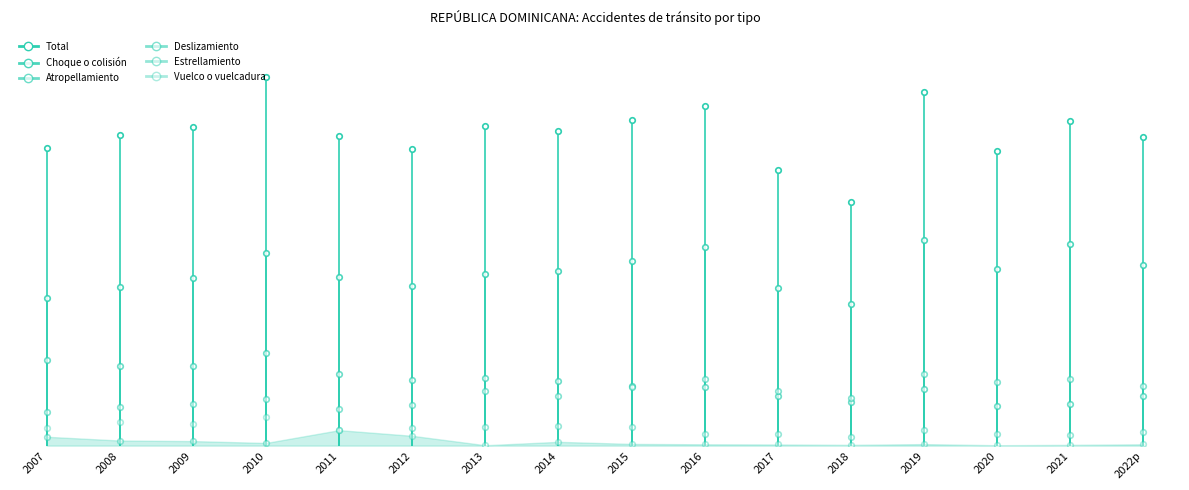

What is the maximum value shown in the chart?

1955